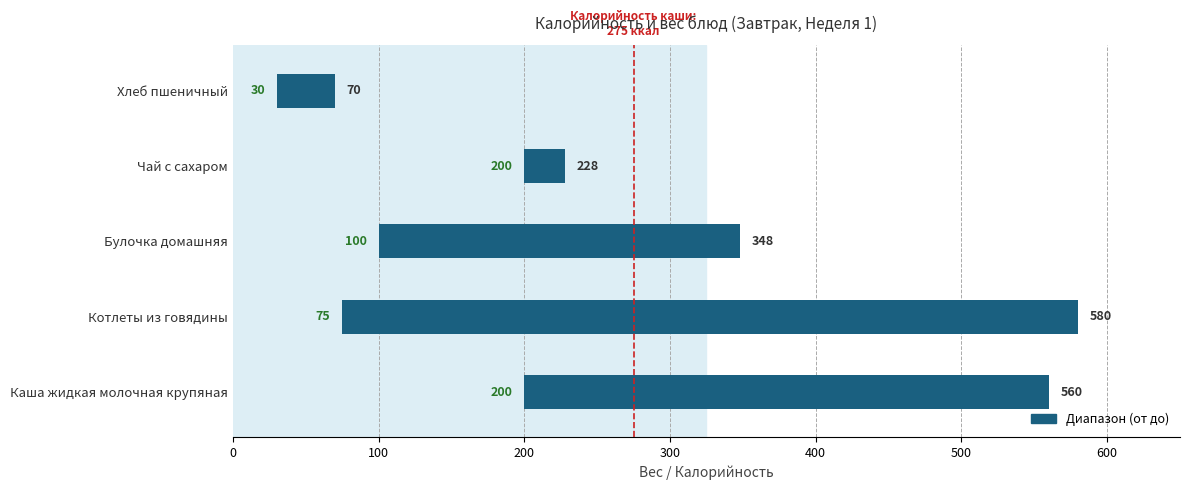

What value does the data have at Каша жидкая молочная крупяная?

360